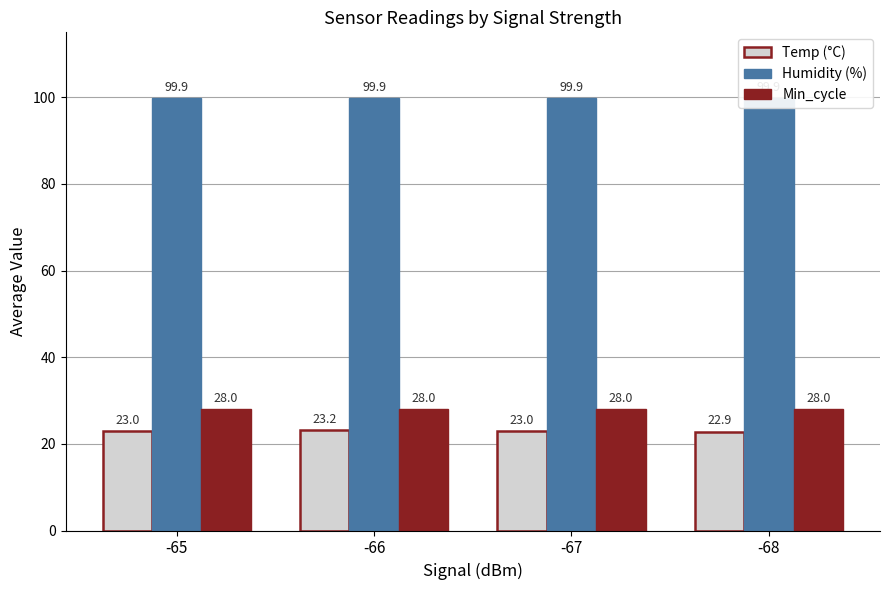

What is the greatest value displayed?

99.9